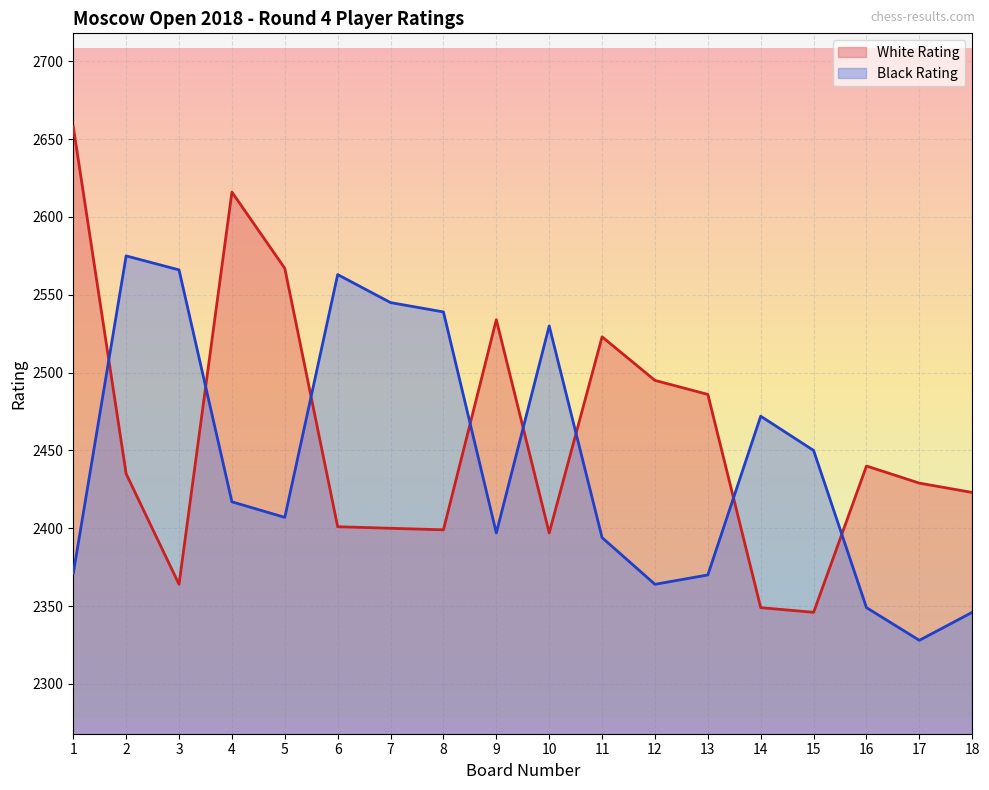

Between 1 and 18, which is larger?

1